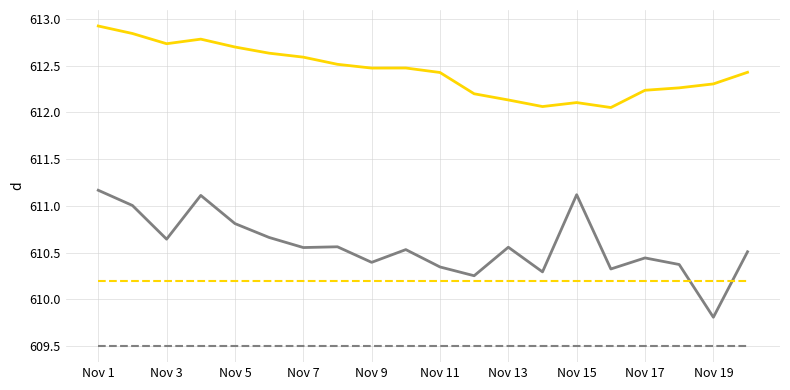

How many lines are shown in the chart?

4